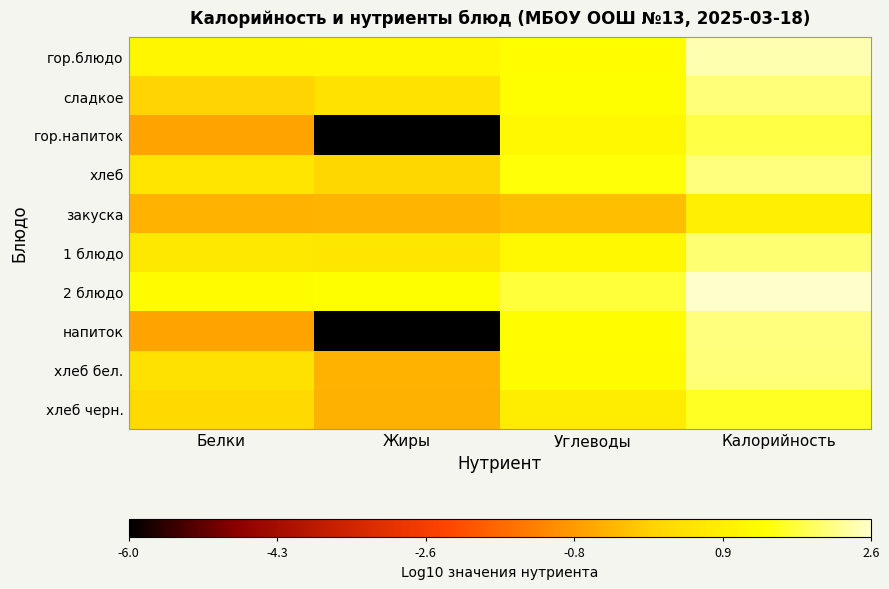

Rank the series by their maximum value, from highest to lowest.

2 блюдо, гор.блюдо, напиток, хлеб, хлеб бел., сладкое, 1 блюдо, гор.напиток, хлеб черн., закуска